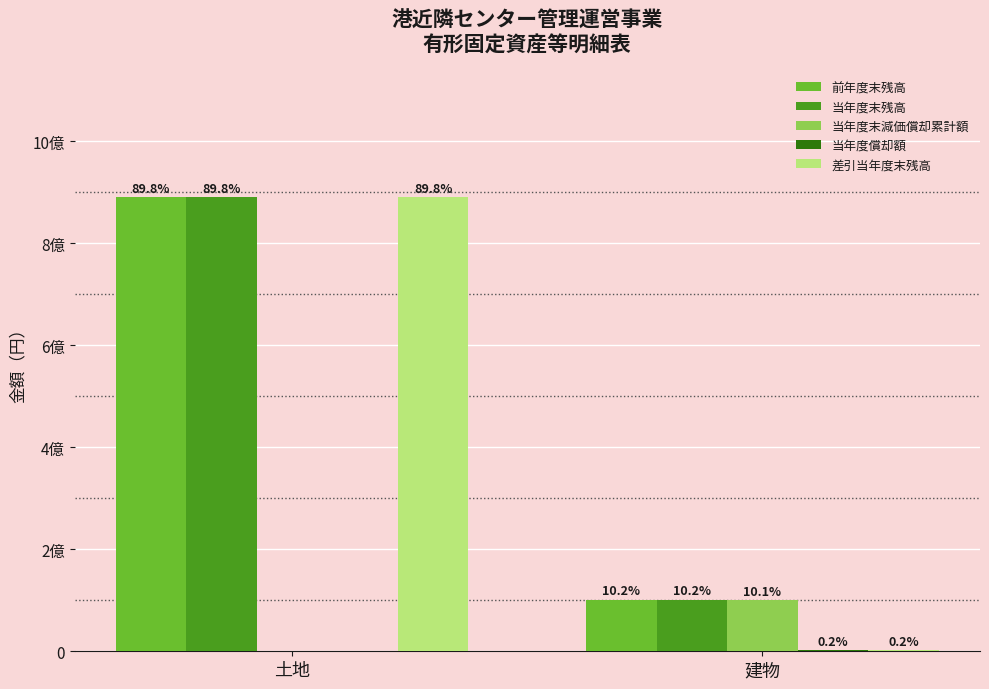

What is the lowest value of the 前年度末残高 series?

101401040